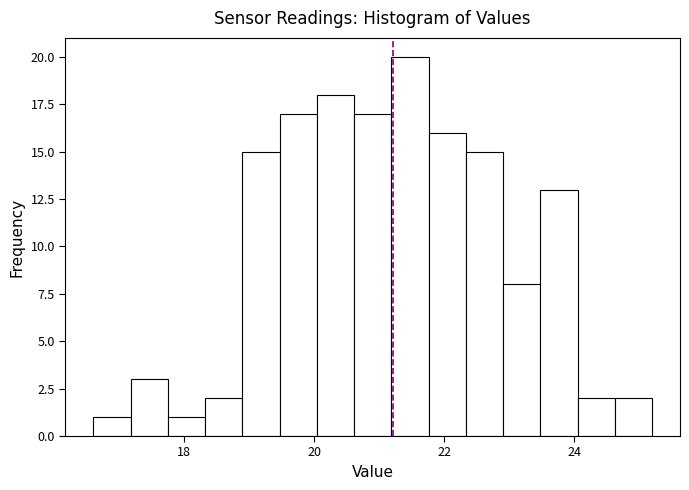

Around what value on the x-axis is the tallest bar? Give the approximate position of its centre, as read against the axis.

21.4